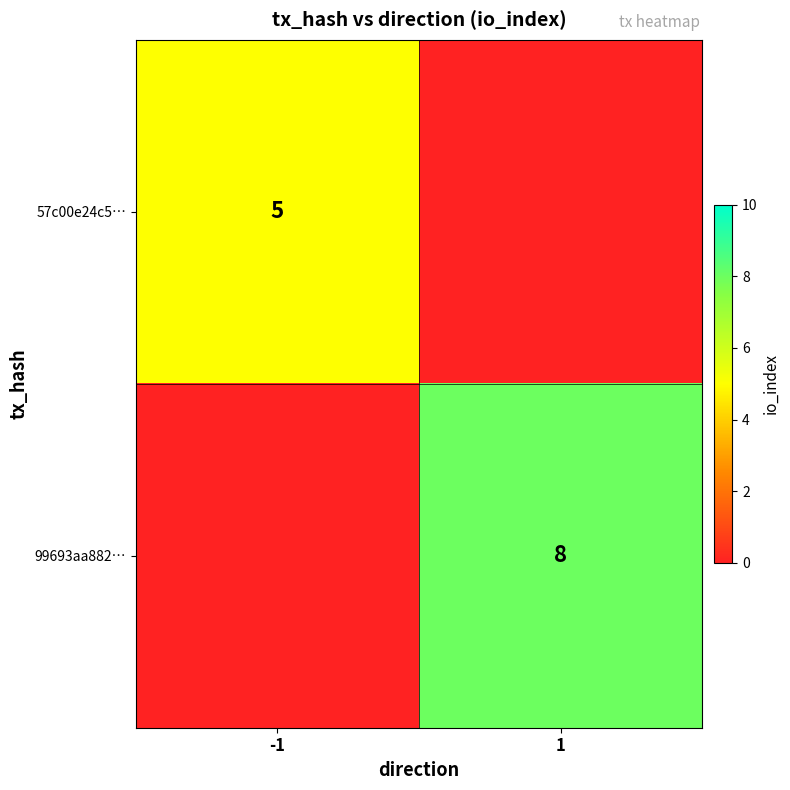

True or false: 57c00e24c5… has a value of 8 at -1.

False